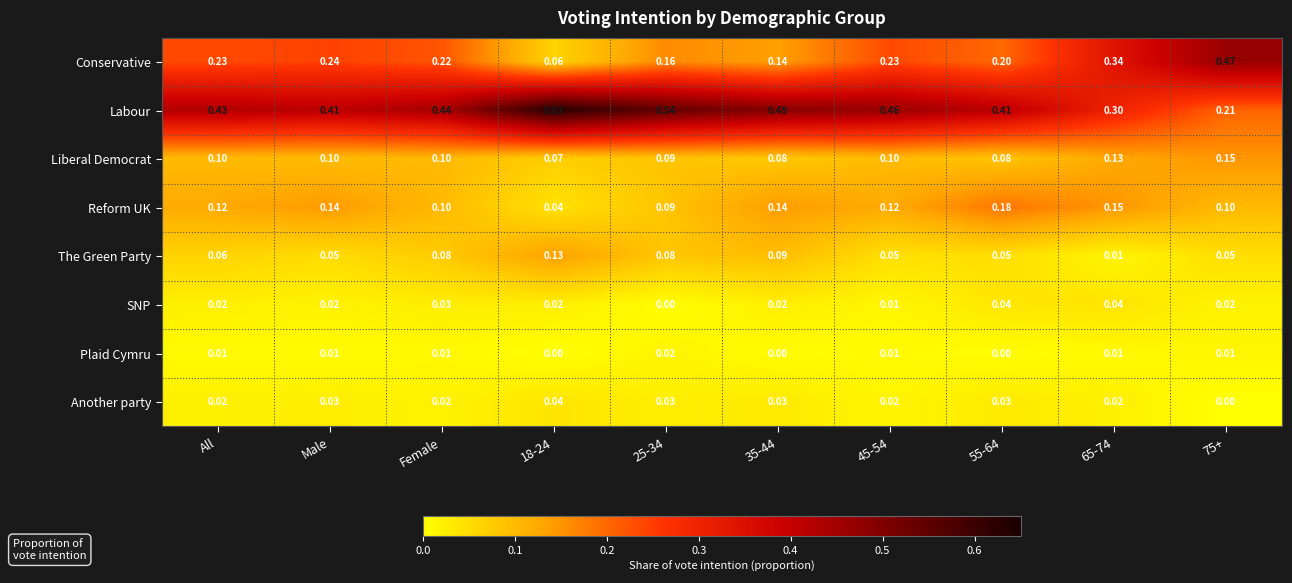

At Male, list the series in order from smallest to largest.

Plaid Cymru, SNP, Another party, The Green Party, Liberal Democrat, Reform UK, Conservative, Labour